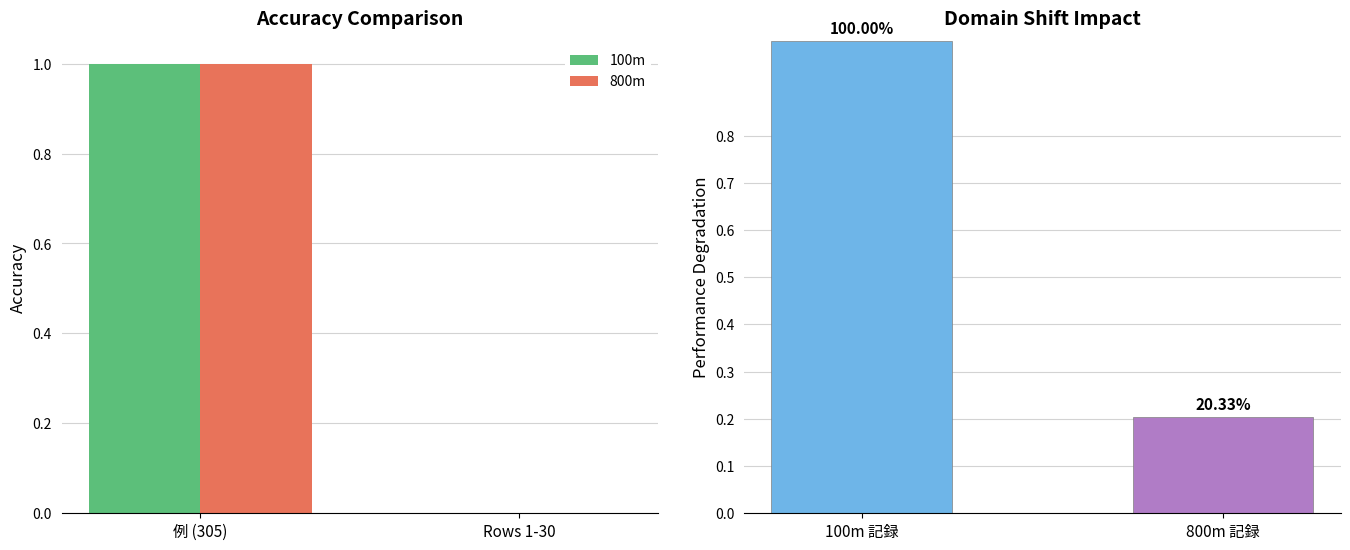

How many bars are there in total?

4